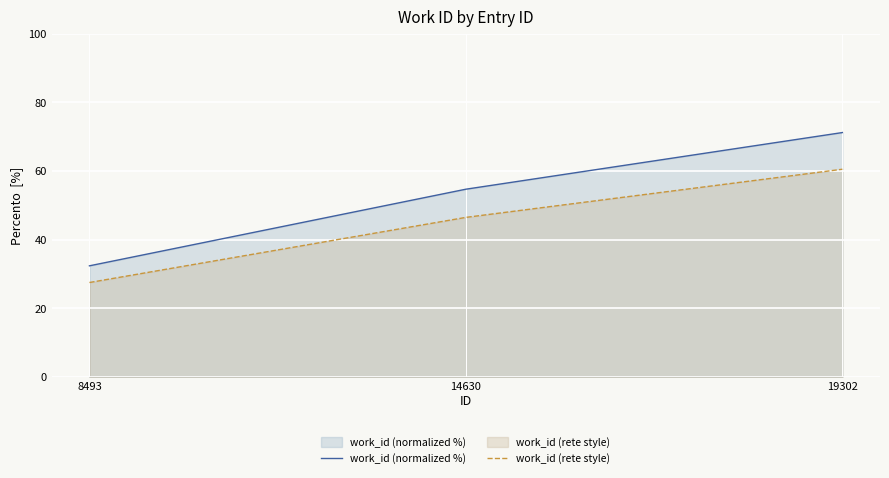

Rank the categories by work_id (normalized %) value from highest to lowest.

19302, 14630, 8493